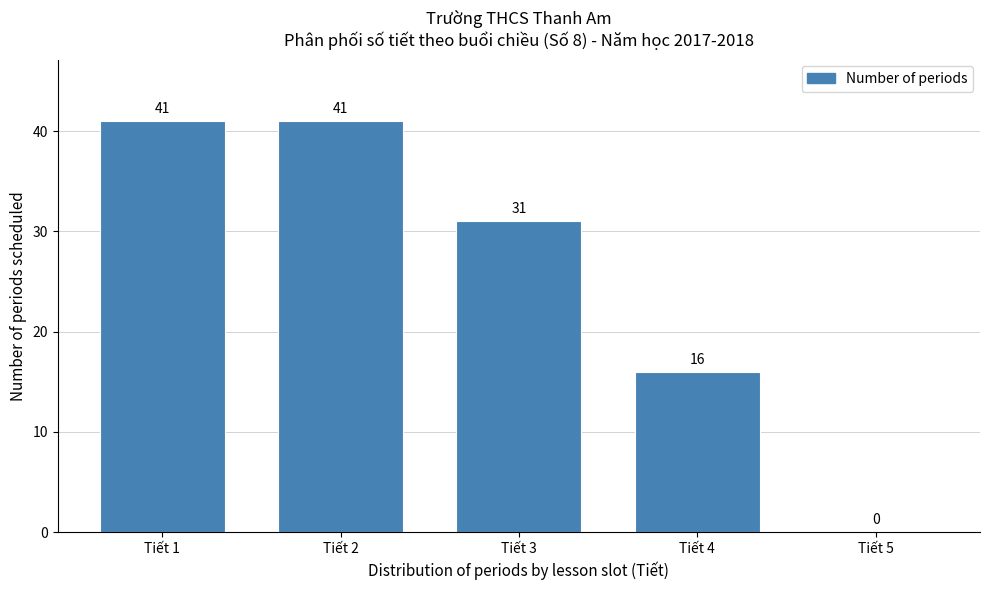

Reading right to left, transcribe all the data shown in this chart.

Tiết 5=0	Tiết 4=16	Tiết 3=31	Tiết 2=41	Tiết 1=41